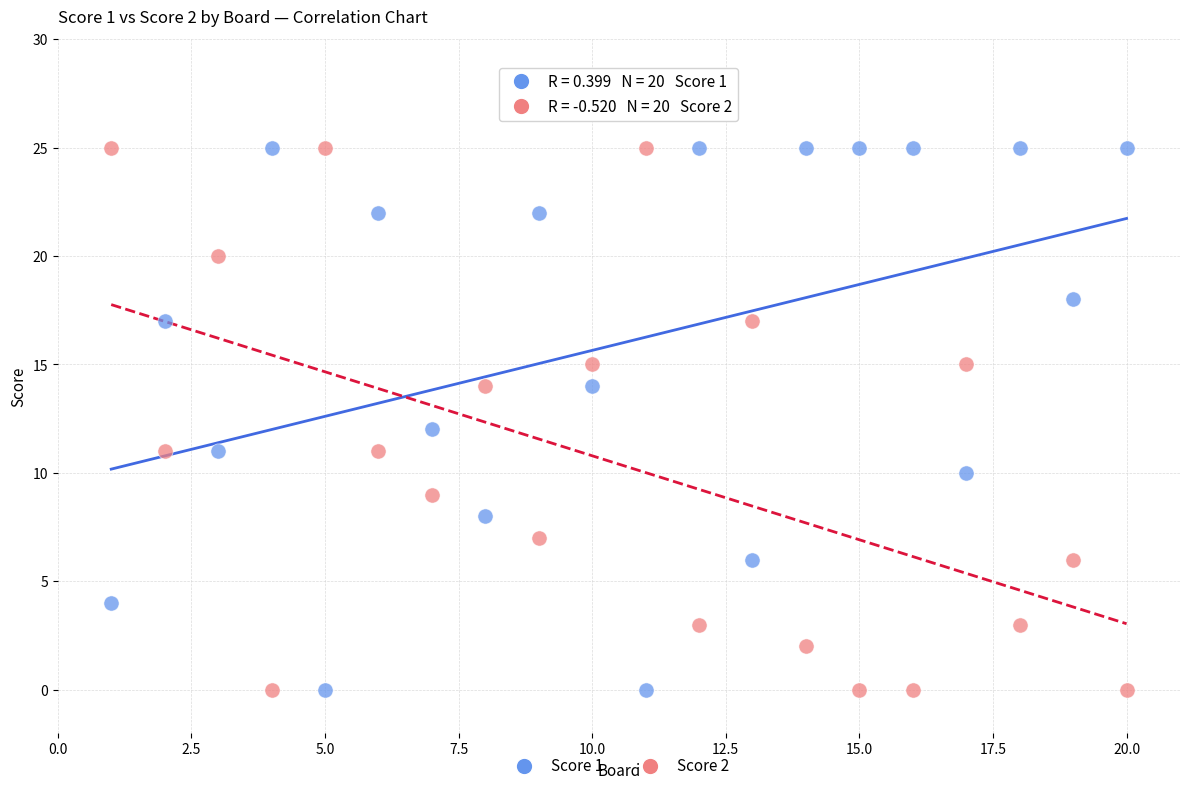

Across all data points, what is the range of X values (max minus min)?

19